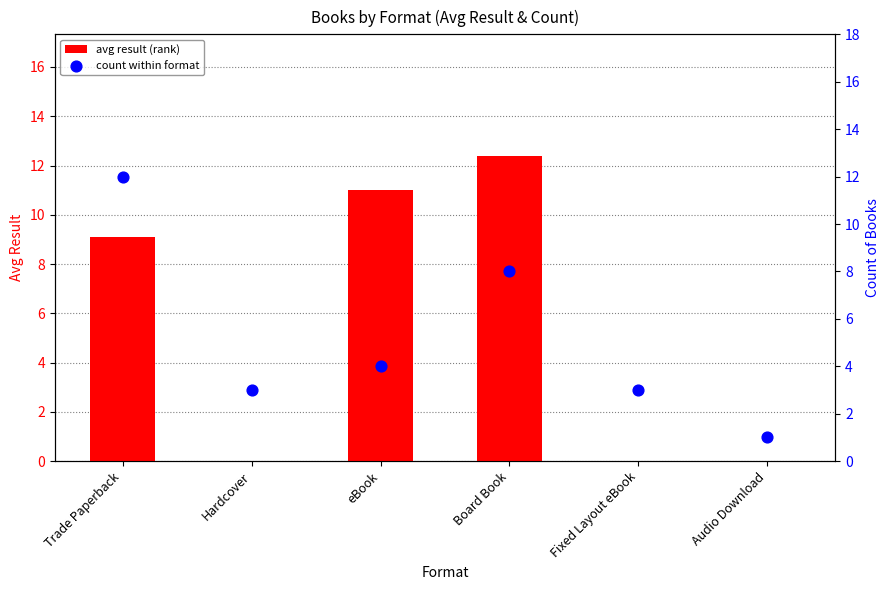

At how many categories does at least one series exceed 7?

3